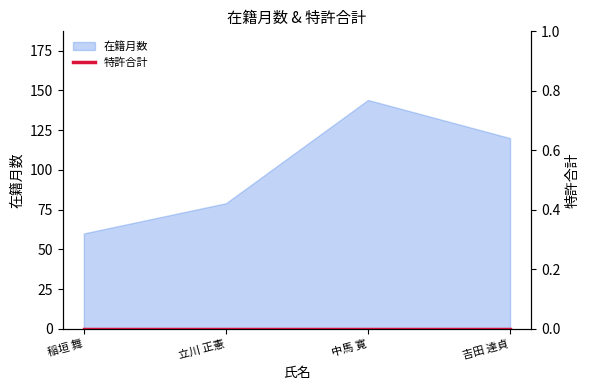

What is the label of the 3rd point from the left?

中馬 寛